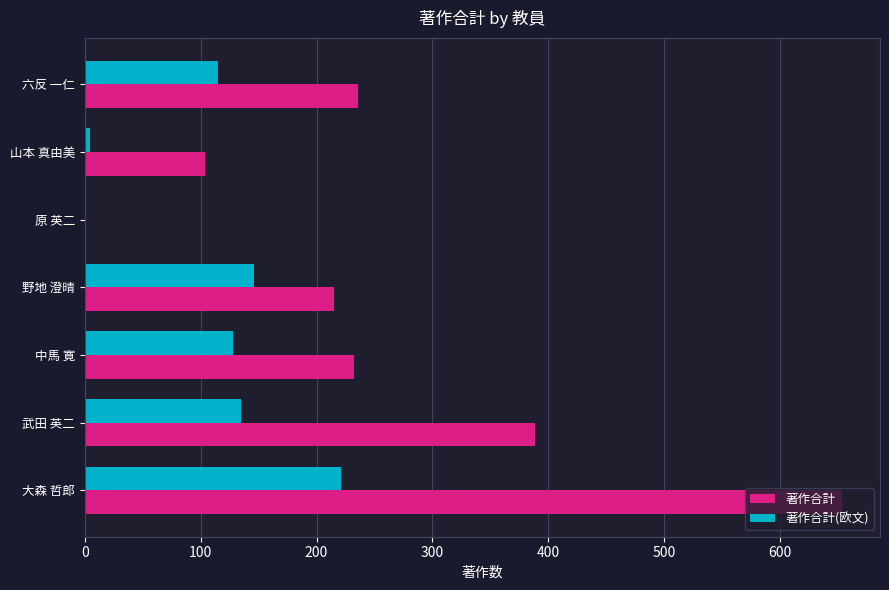

Between 野地 澄晴 and 山本 真由美, which series saw the biggest shift?

著作合計(欧文)